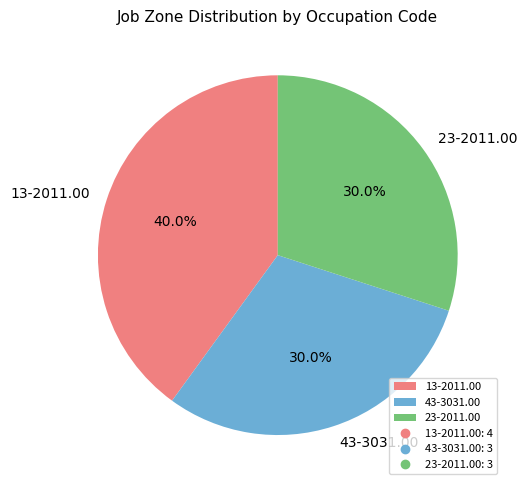

To the nearest percent, what percentage of the pie is 43-3031.00?

30%